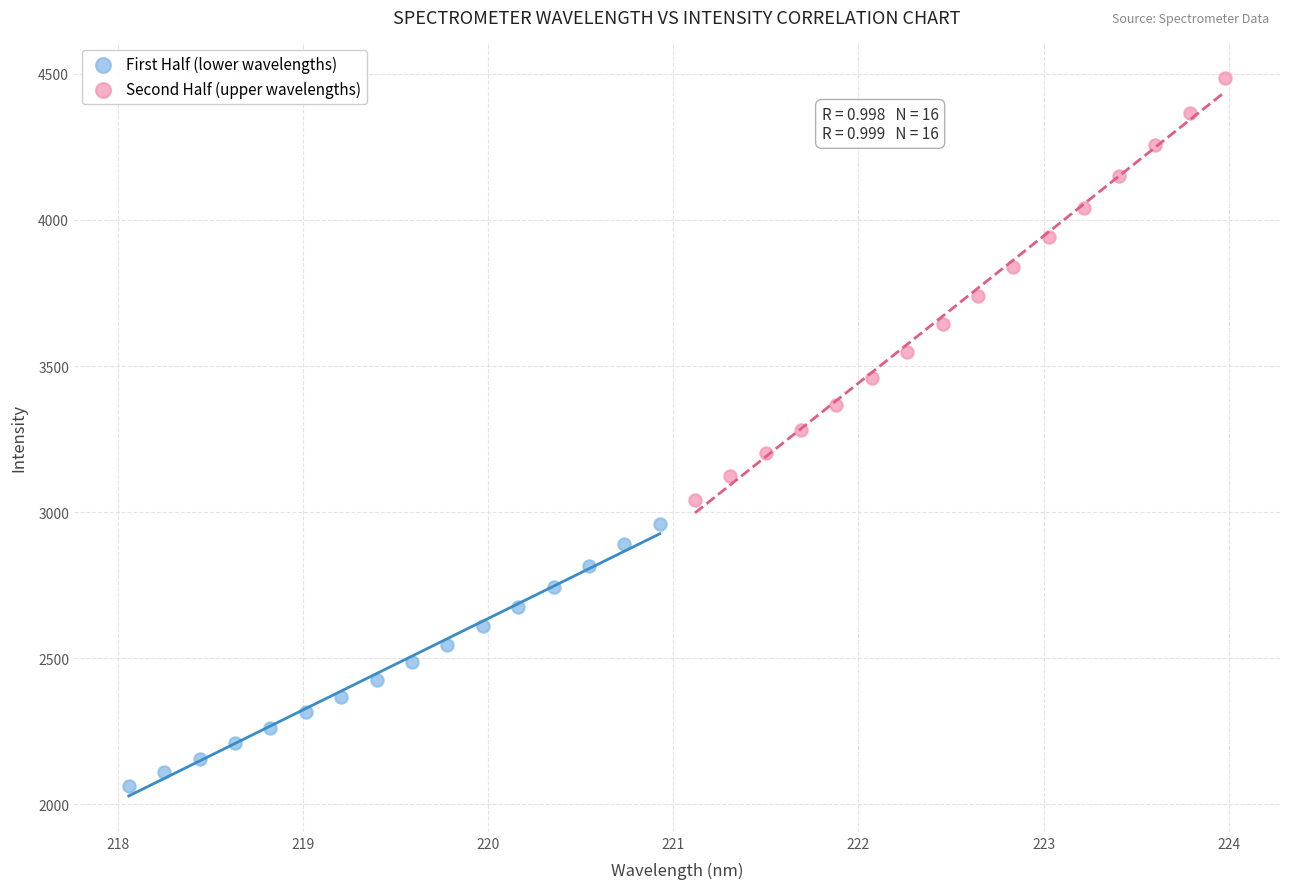

What are all the series names shown in the legend?

First Half (lower wavelengths), Second Half (upper wavelengths)